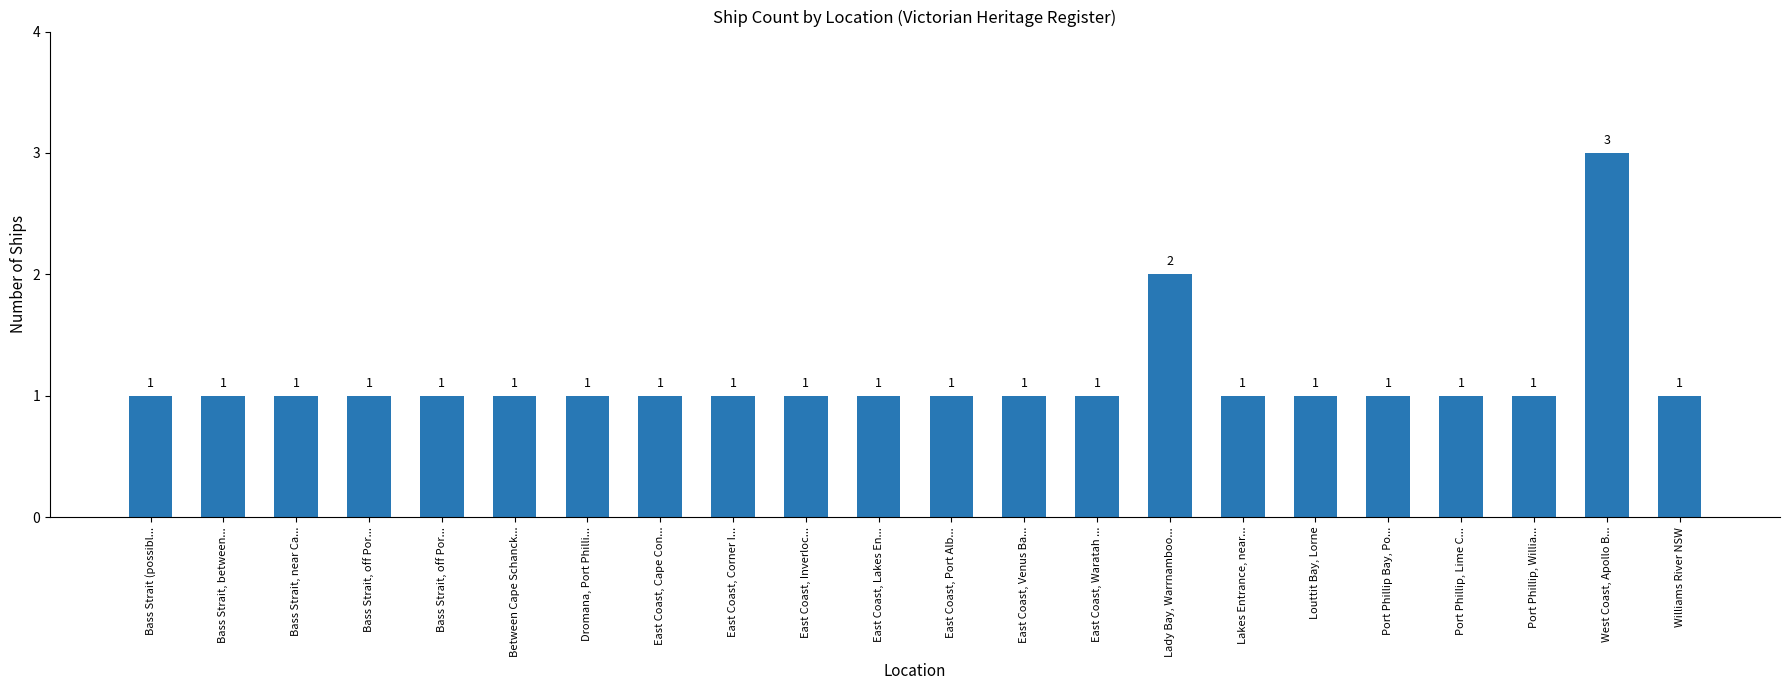

Which category has the highest value across all series?

West Coast, Apollo B...